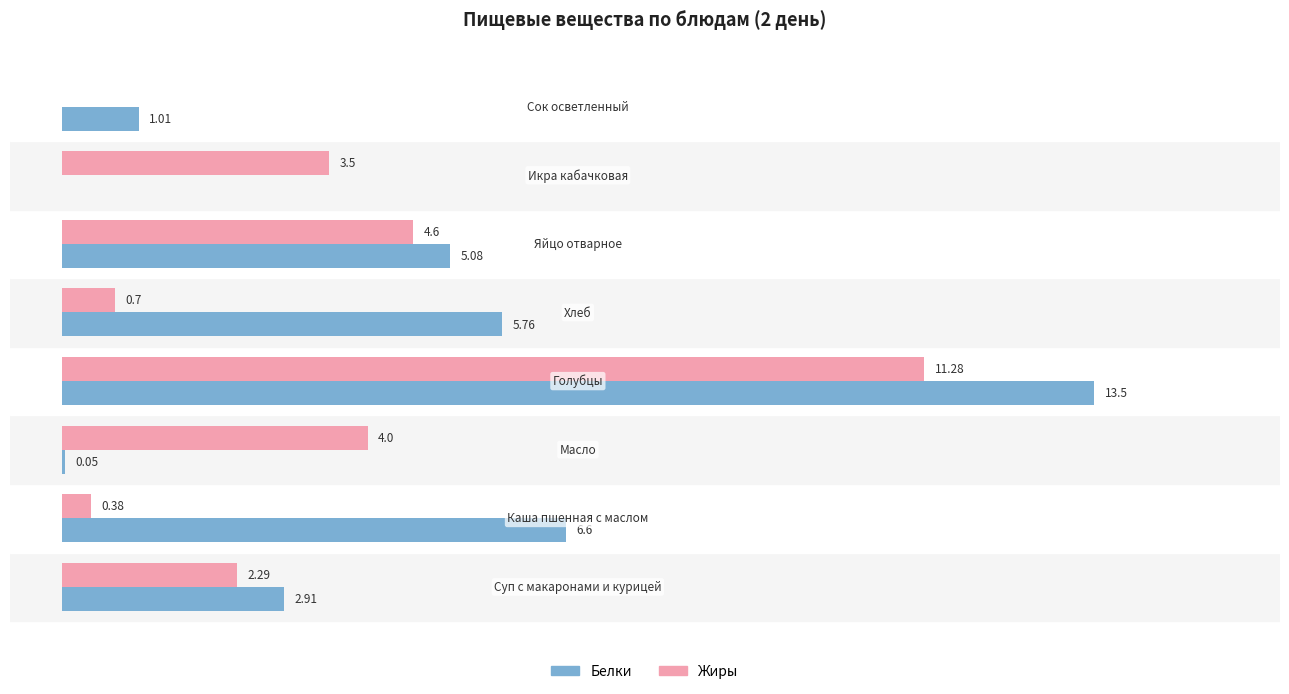

Which series has the largest total across all categories?

Белки